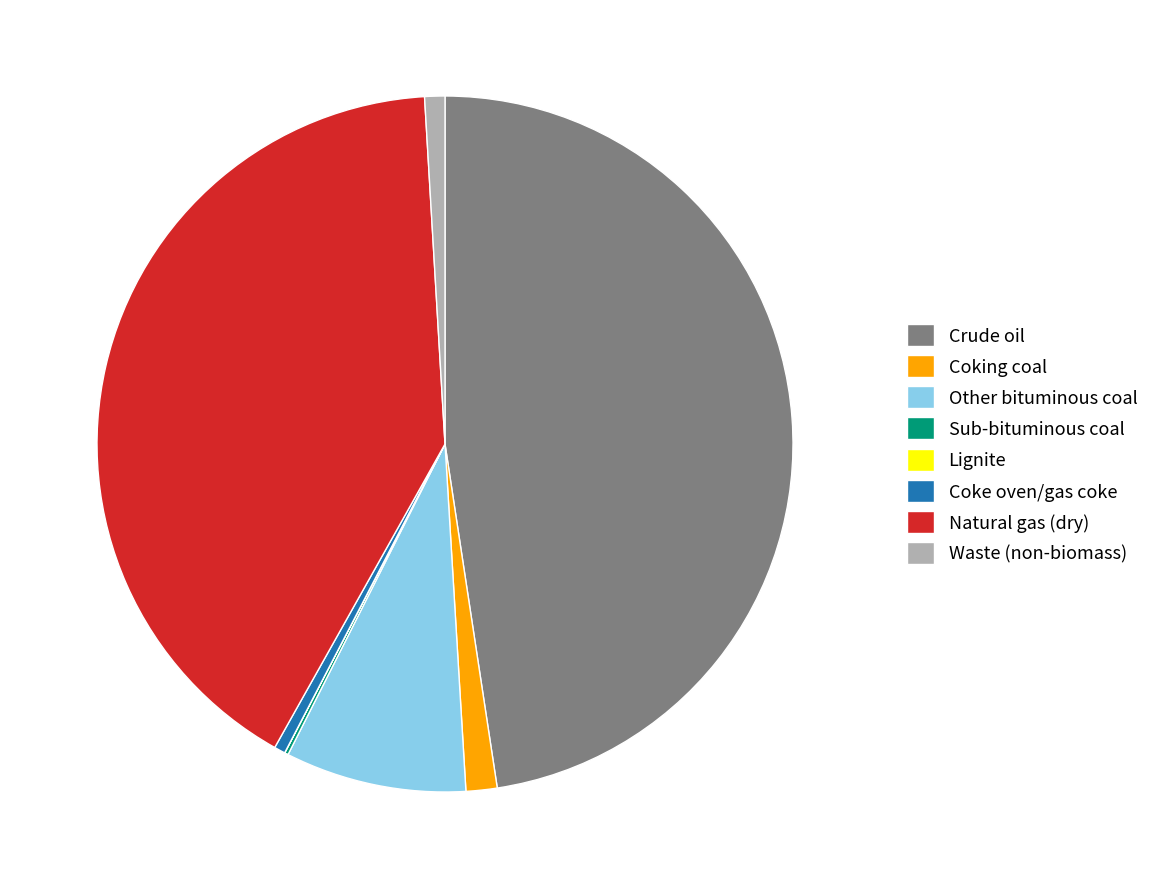

What is the ratio of the value at Natural gas (dry) to the value at Other bituminous coal?

4.9